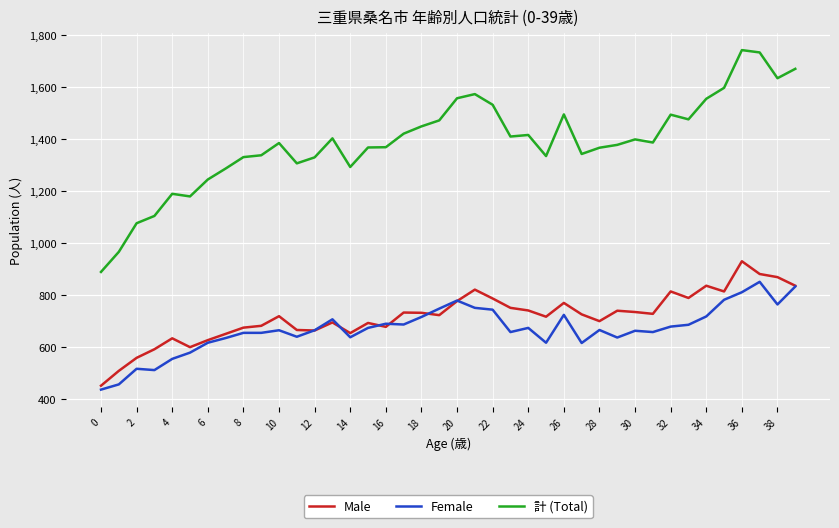

How many lines are shown in the chart?

3